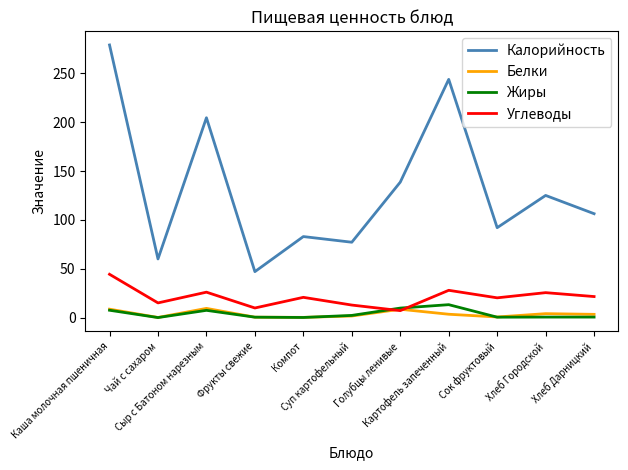

Which series changed the most between Каша молочная пшеничная and Картофель запеченный?

Калорийность